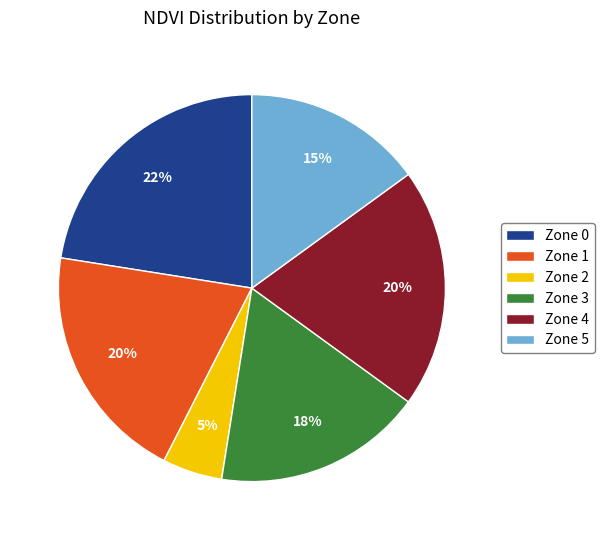

How many segments does this pie chart have?

6